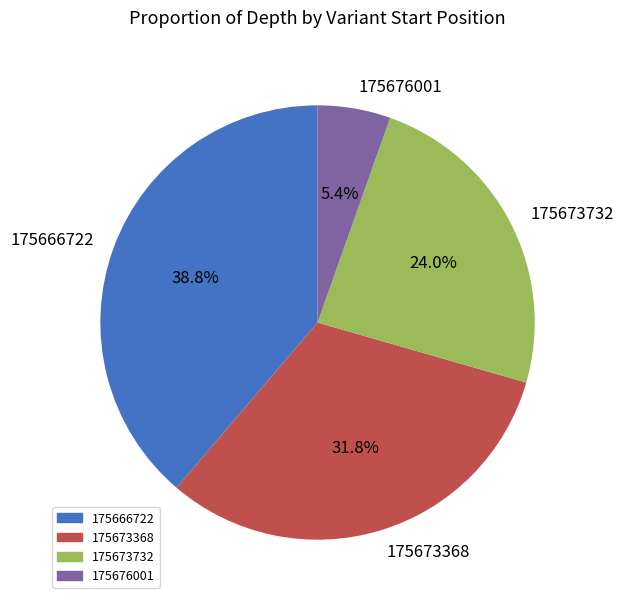

To the nearest percent, what is the combined percentage of 175676001 and 175666722?

44%